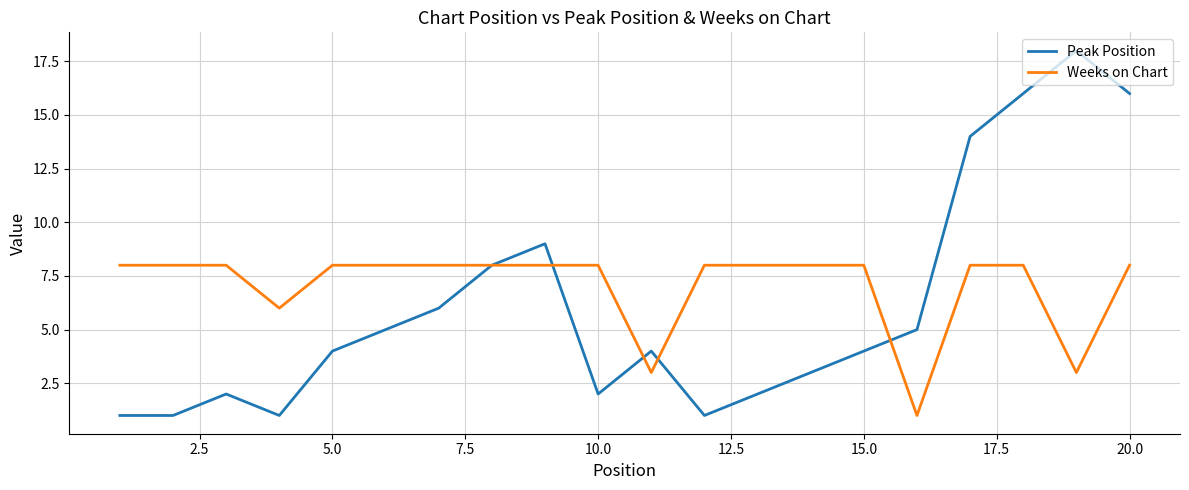

Rank the series by their maximum value, from lowest to highest.

Weeks on Chart, Peak Position